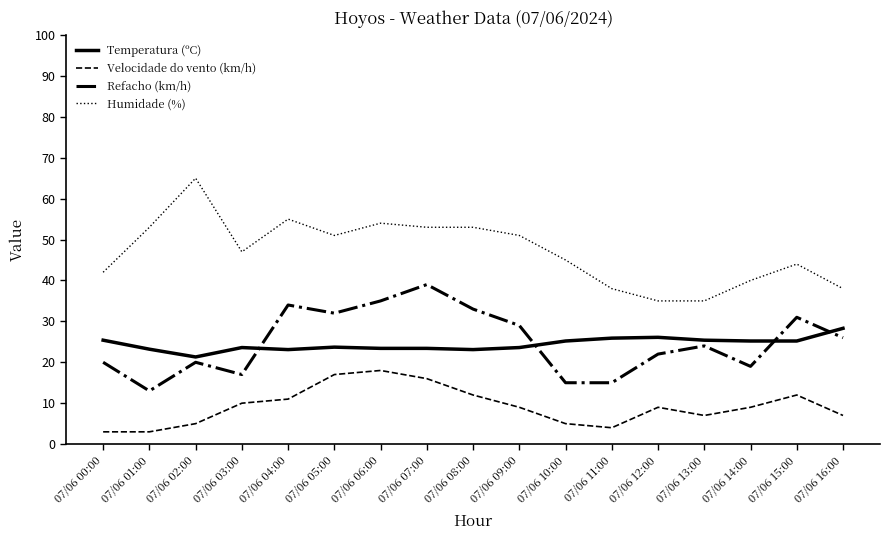

True or false: Temperatura (ºC) and Velocidade do vento (km/h) cross at least once.

False